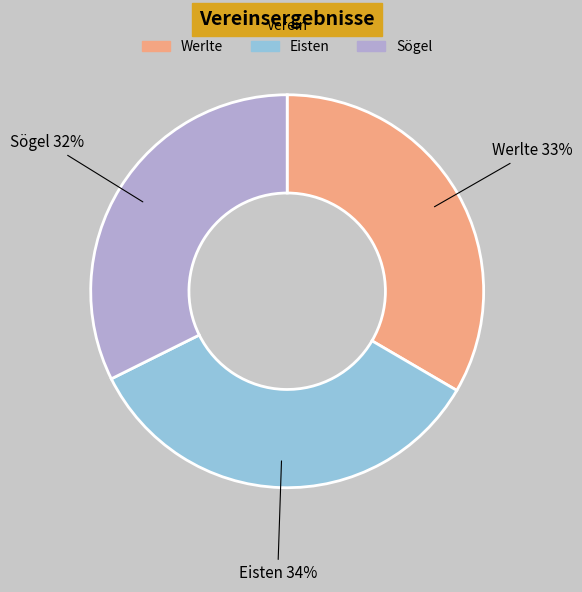

To the nearest percent, what is the combined percentage of Sögel and Werlte?

66%